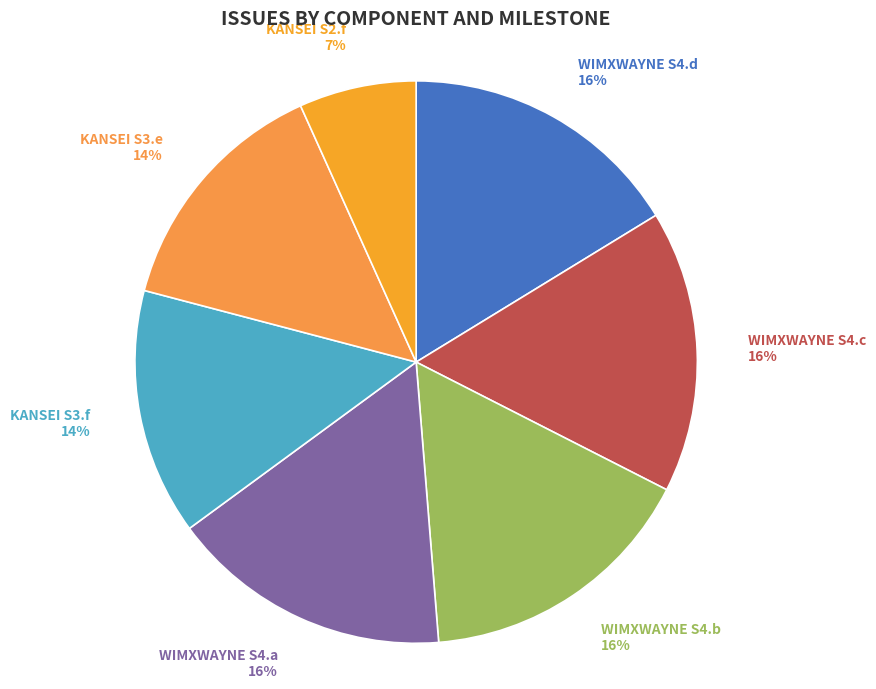

Count the number of slices in the pie.

7